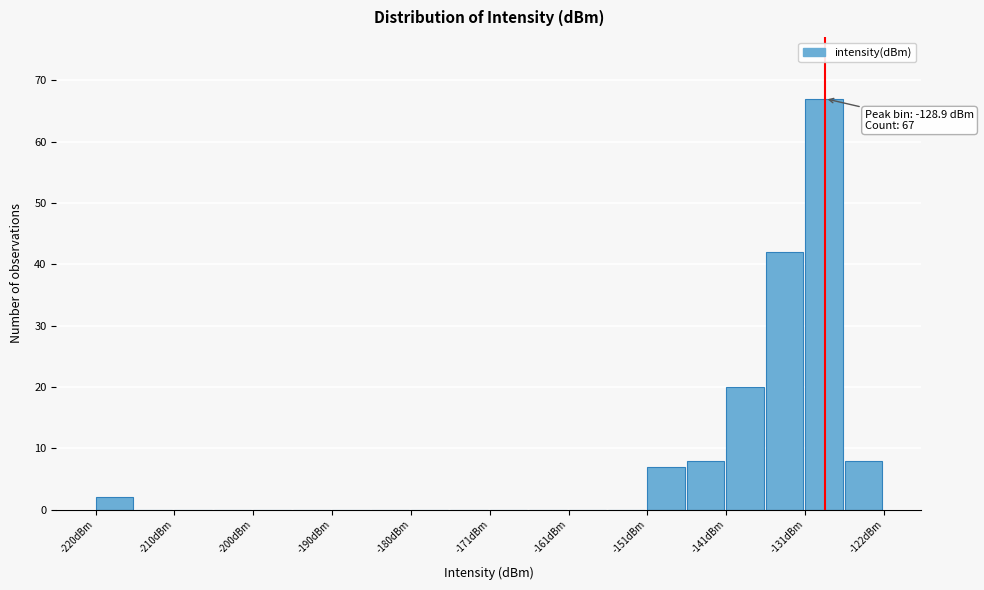

Over which range of the x-axis is the bar tallest?

-131 to -126